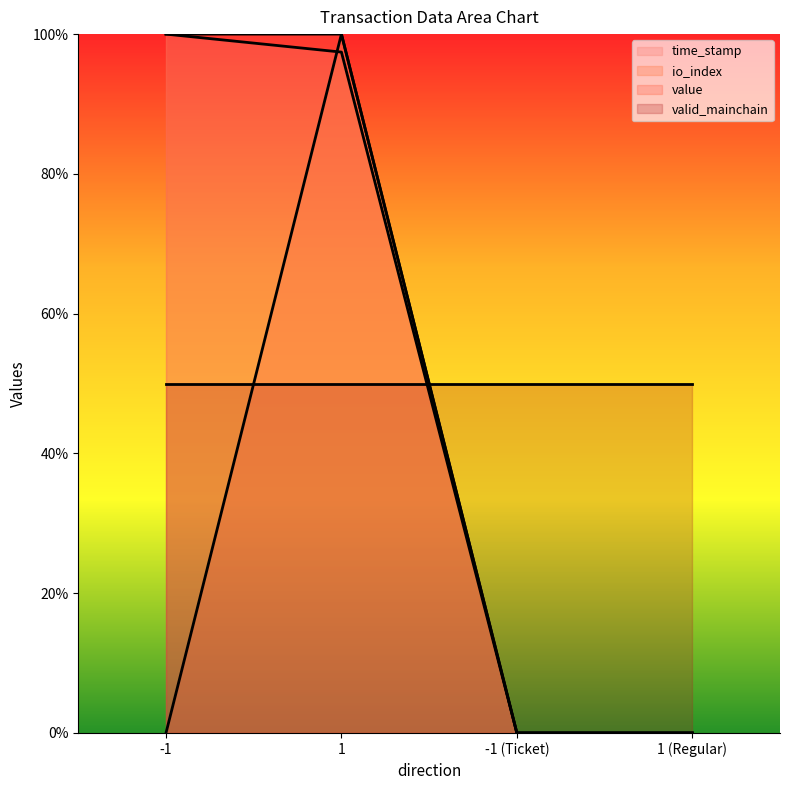

Which series has the widest spread of values?

time_stamp